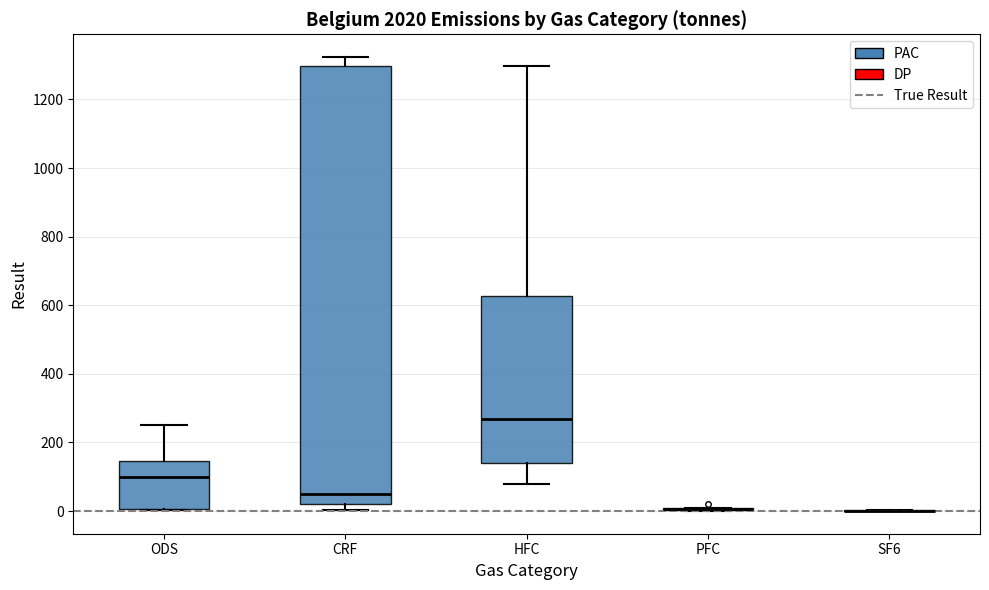

Reading left to right, transcribe this box plot: for each box, give where its median line is, the range the box spans, and where its two whiskers end, as read against the y-axis. The values are not printed on the chart, so give them approximately, as read against the axis.

ODS: median 100, box 0 to 140, whiskers 0 to 260
CRF: median 40, box 20 to 1300, whiskers 0 to 1320
HFC: median 260, box 140 to 620, whiskers 80 to 1300
PFC: box collapsed to a line at 0, whiskers 0 to 0
SF6: box collapsed to a line at 0, whiskers 0 to 0